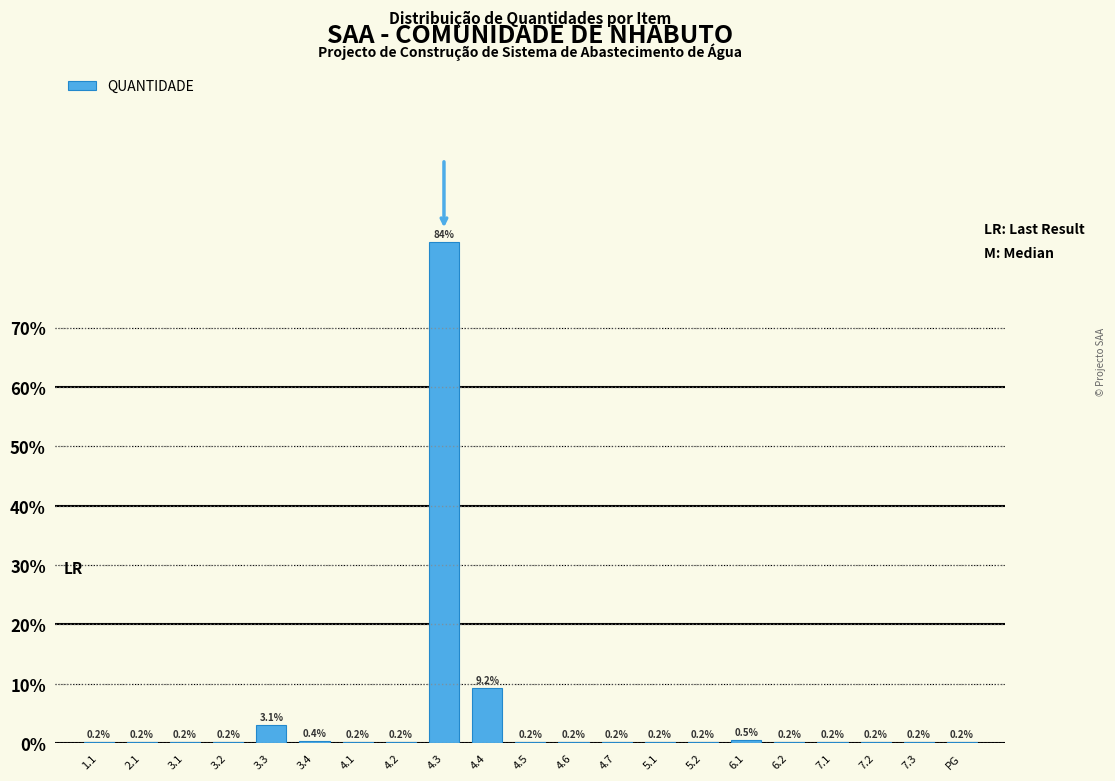

Reading right to left, list all the values displayed in this chart.

PG=0.2	7.3=0.2	7.2=0.2	7.1=0.2	6.2=0.2	6.1=0.5	5.2=0.2	5.1=0.2	4.7=0.2	4.6=0.2	4.5=0.2	4.4=9.2	4.3=84.4	4.2=0.2	4.1=0.2	3.4=0.4	3.3=3.1	3.2=0.2	3.1=0.2	2.1=0.2	1.1=0.2